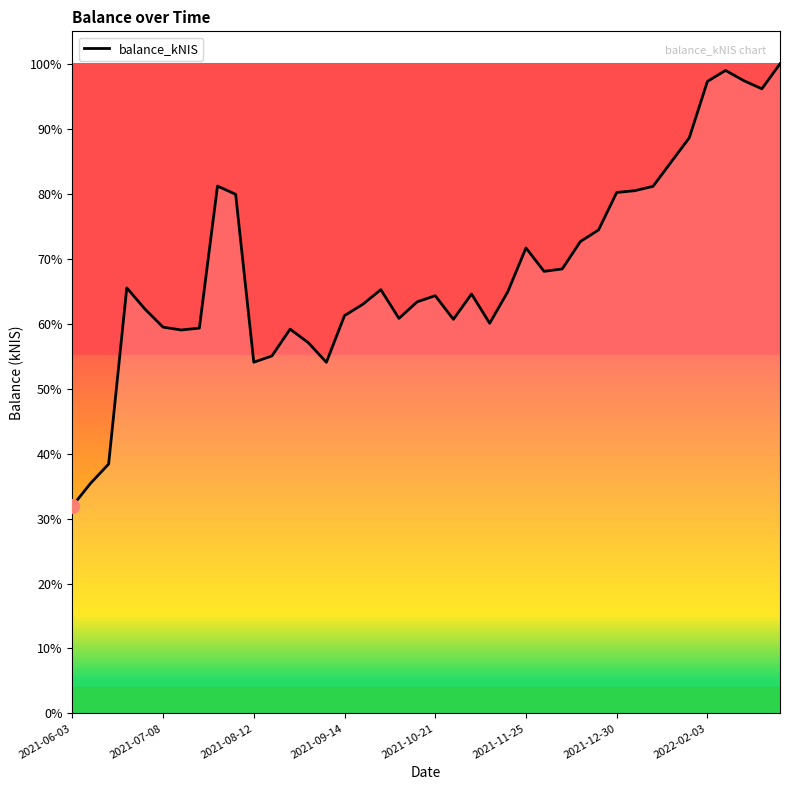

List the labels in order of value, largest first.

39, 36, 37, 35, 38, 34, 33, 8, 32, 31, 30, 9, 29, 28, 25, 27, 26, 2021-09-14, 17, 24, 22, 20, 19, 16, 2021-10-21, 15, 18, 21, 23, 2021-11-25, 2022-02-03, 12, 2021-12-30, 13, 11, 10, 14, 2021-08-12, 2021-07-08, 2021-06-03